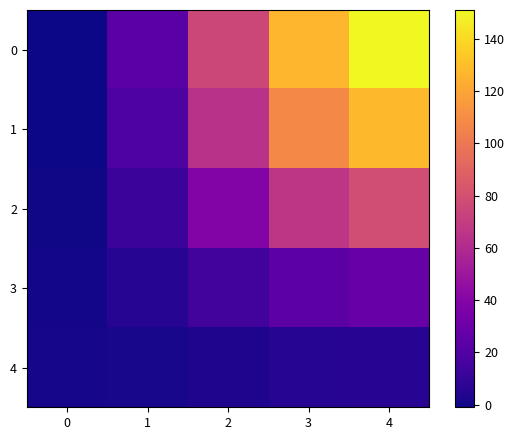

How many categories are shown in the chart?

5